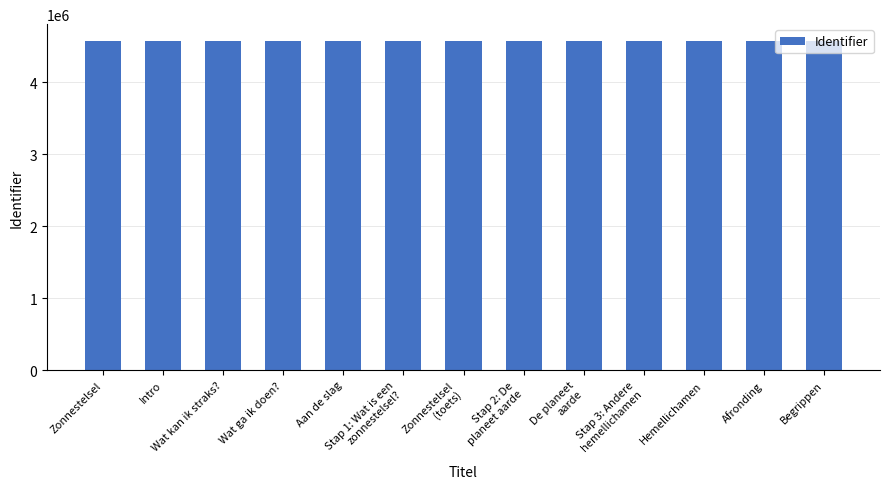

The chart shows a value of 1332337 at Zonnestelsel. True or false?

False